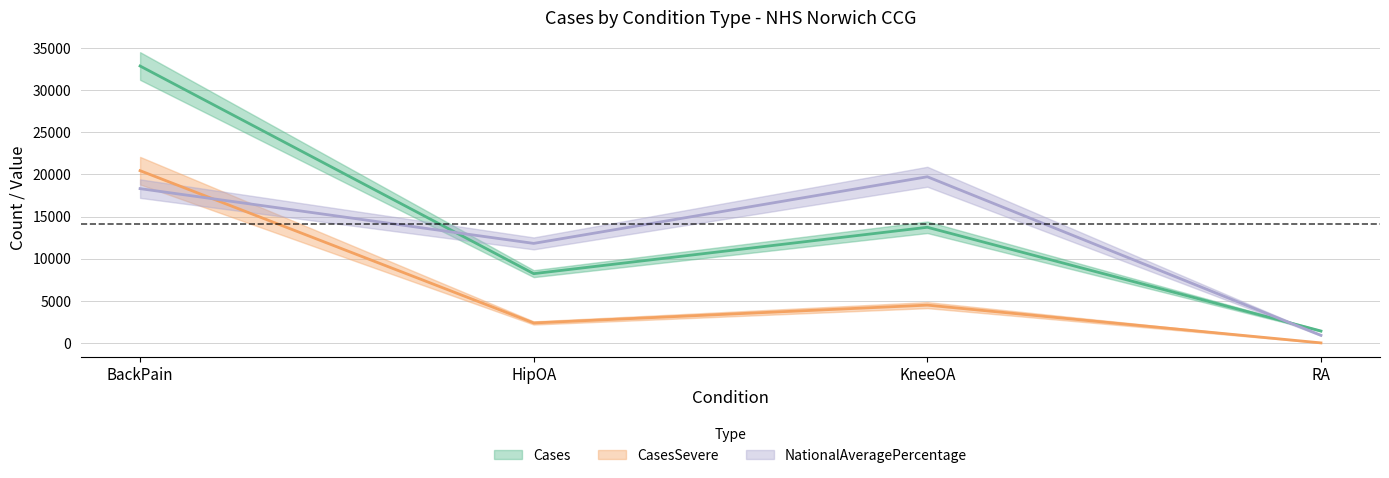

What is the label of the 2nd point from the right?

KneeOA